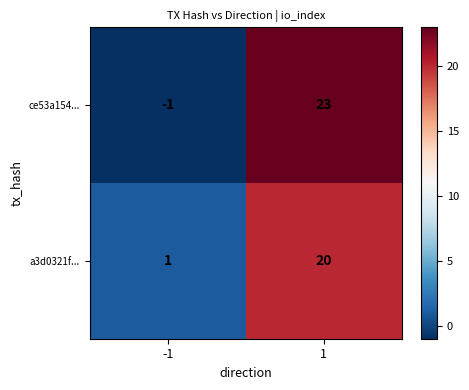

What is the smallest value displayed?

-1